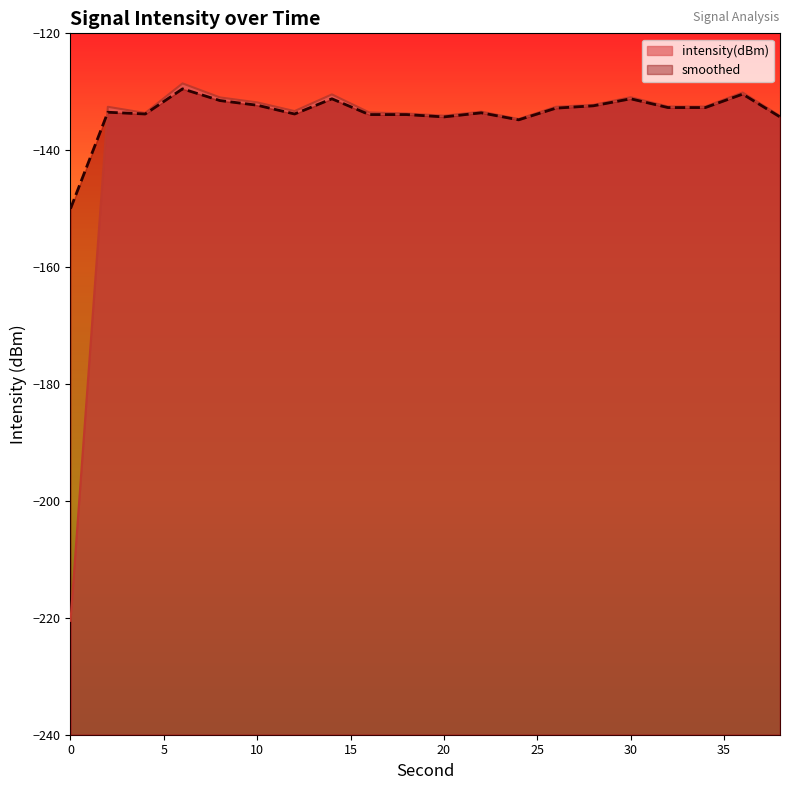

After their last crossing, which series has the higher values: smoothed or intensity(dBm)?

intensity(dBm)